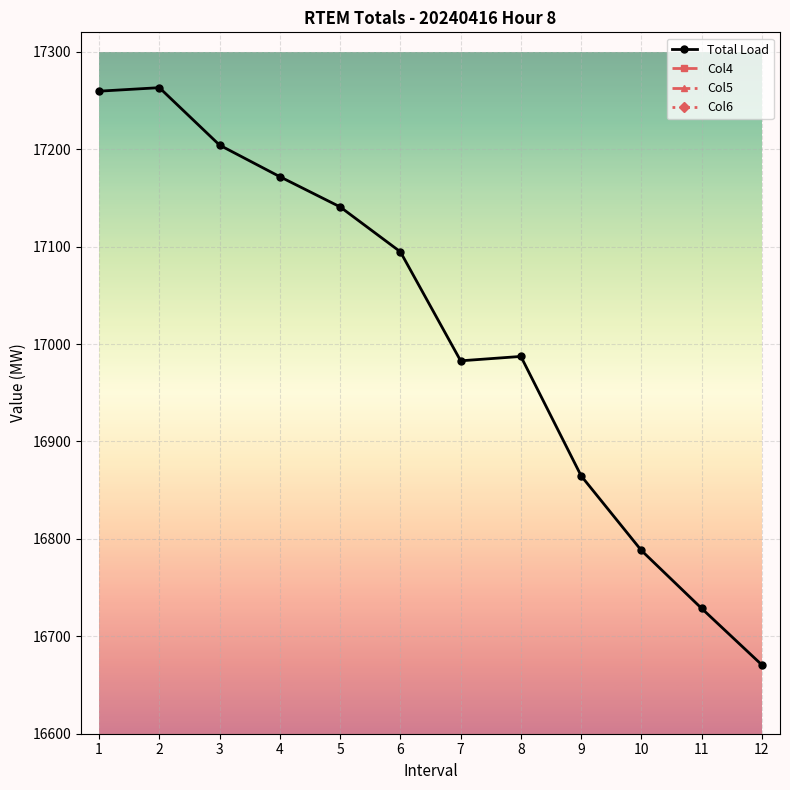

What is the approximate value of Col4 at 9?

235.7